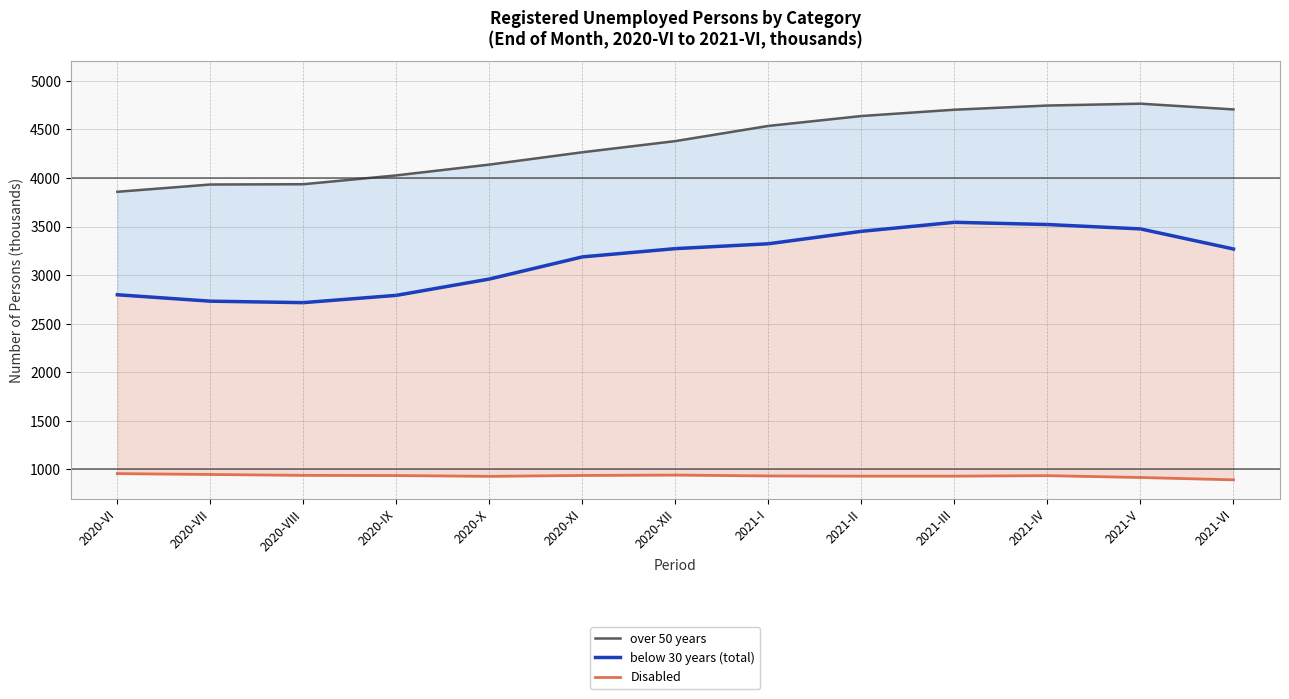

What is the sum of the over 50 years values at 2020-VII and 2020-VIII?

7869